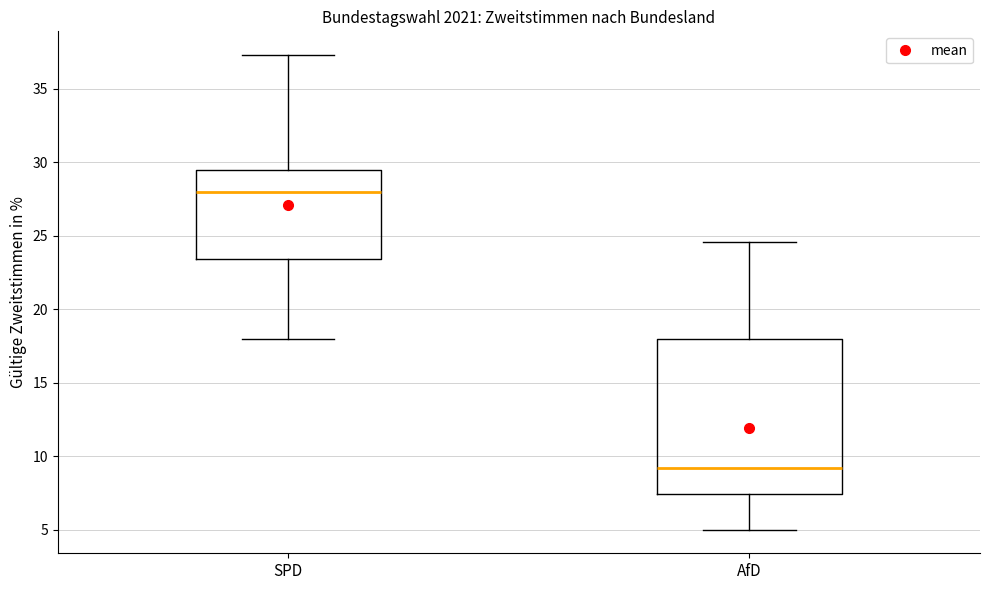

Reading left to right, transcribe this box plot: for each box, give where its median line is, the range the box spans, and where its two whiskers end, as read against the y-axis. The values are not printed on the chart, so give them approximately, as read against the axis.

SPD: median 28.0, box 23.5 to 29.5, whiskers 18.0 to 37.5
AfD: median 9.0, box 7.5 to 18.0, whiskers 5.0 to 24.5